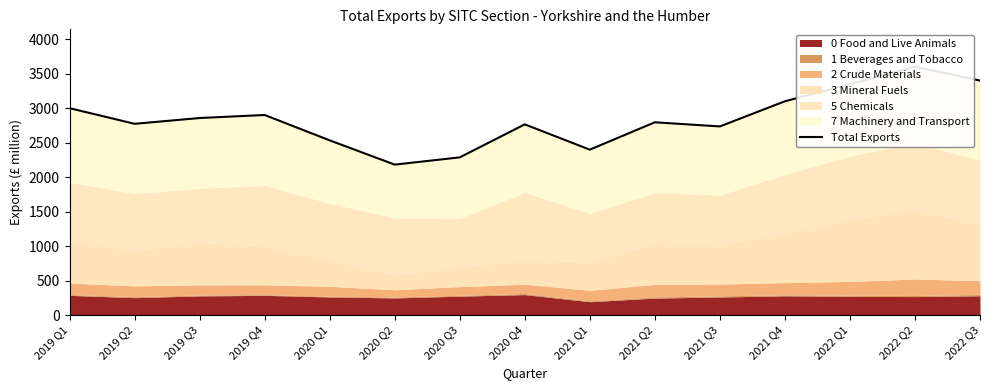

Which has a higher value, 2021 Q4 or 2021 Q1?

2021 Q4